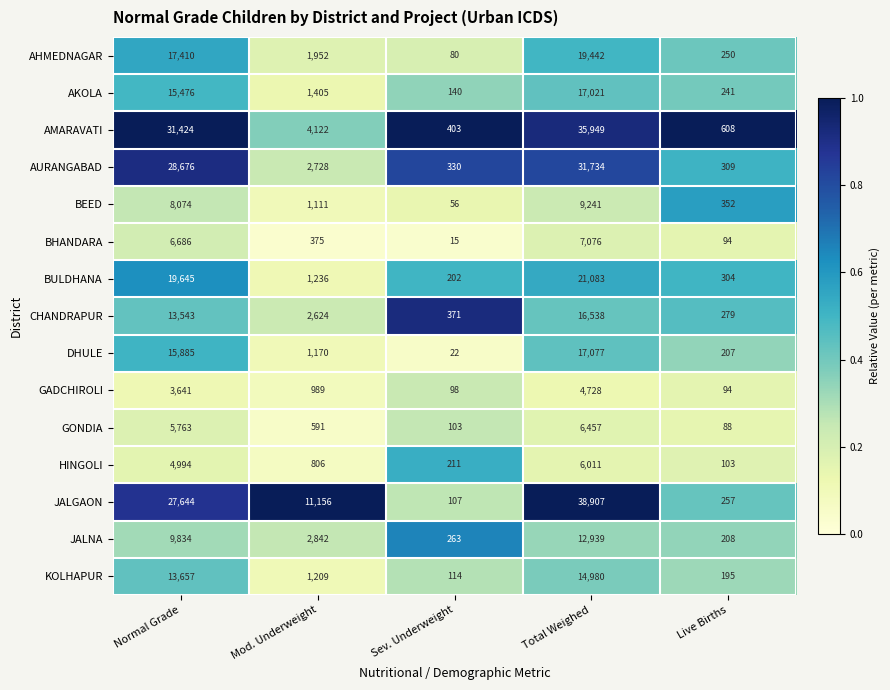

At which label does AHMEDNAGAR reach its minimum?

Sev. Underweight